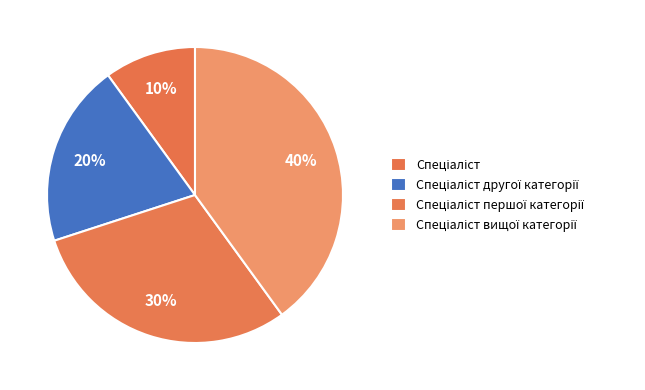

Which category has the biggest portion of the pie?

Спеціаліст вищої категорії